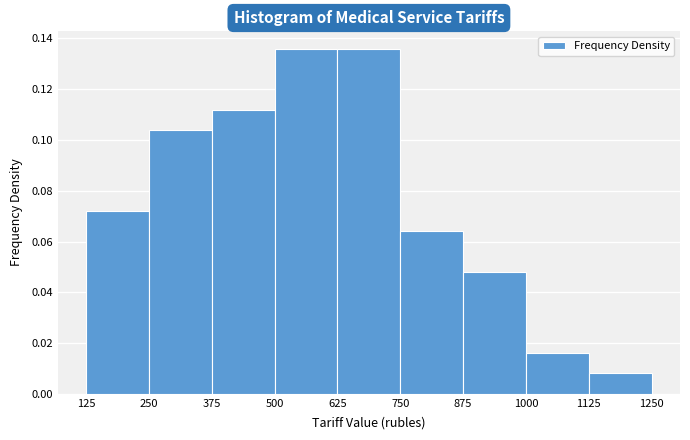

Reading left to right, transcribe this chart: for each bar, give the range it covers on the x-axis and its height. The values are not printed on the chart, so give them approximately, as read against the axis.

125 to 250: 0.072
250 to 375: 0.104
375 to 500: 0.112
500 to 625: 0.136
625 to 750: 0.136
750 to 875: 0.064
875 to 1000: 0.048
1000 to 1125: 0.016
1125 to 1250: 0.008